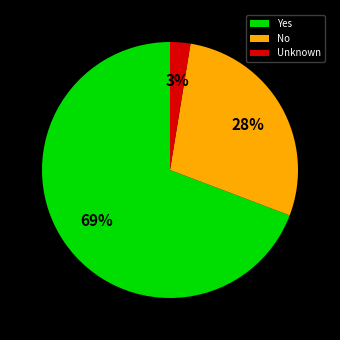

Which slice is the largest?

Yes